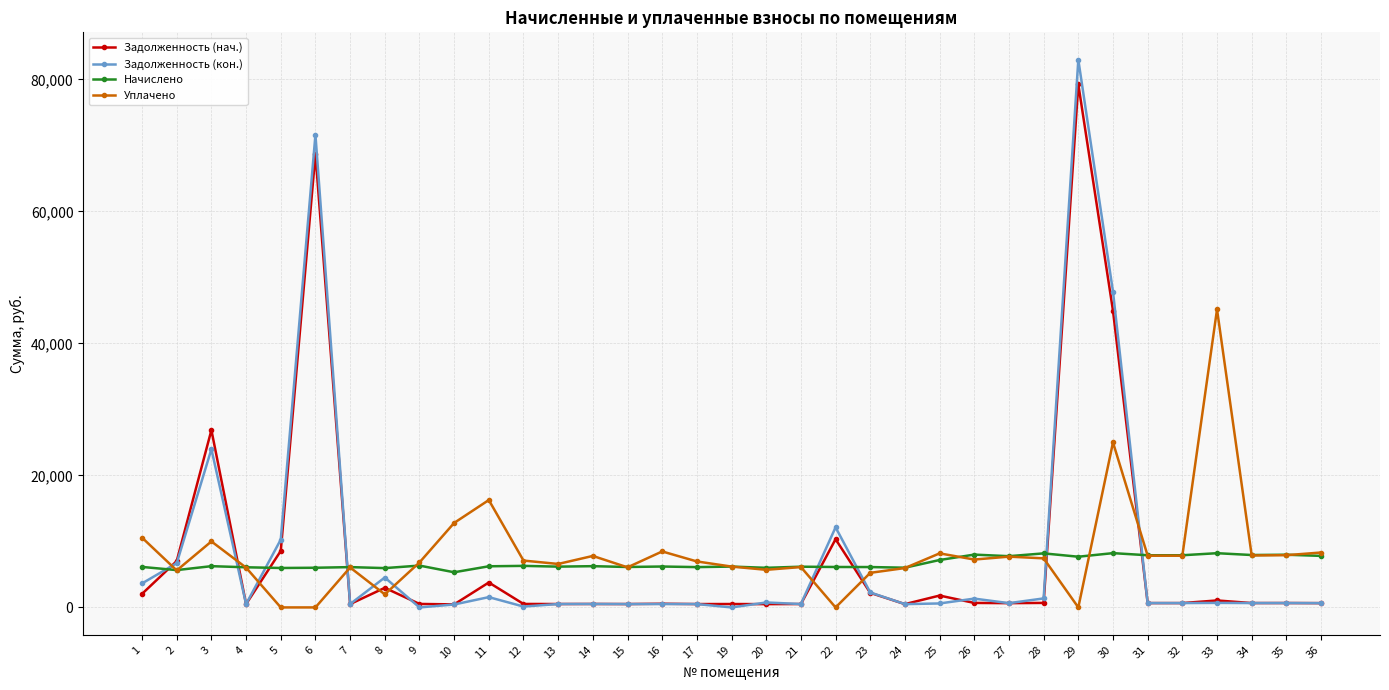

True or false: Уплачено and Задолженность (нач.) cross at least once.

True